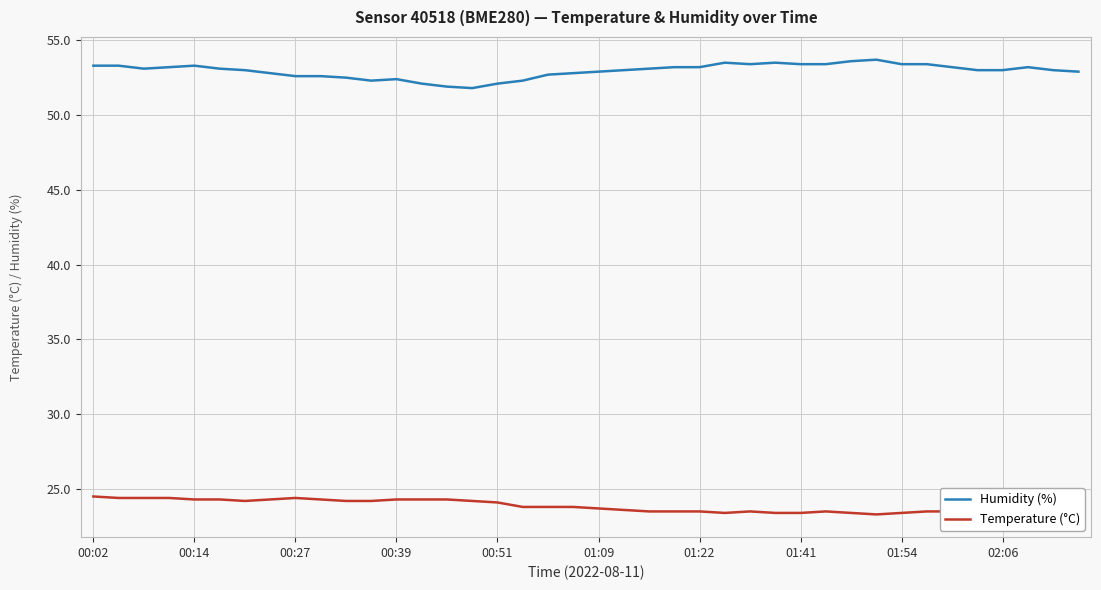

What is the highest value of the Humidity (%) series?

53.7